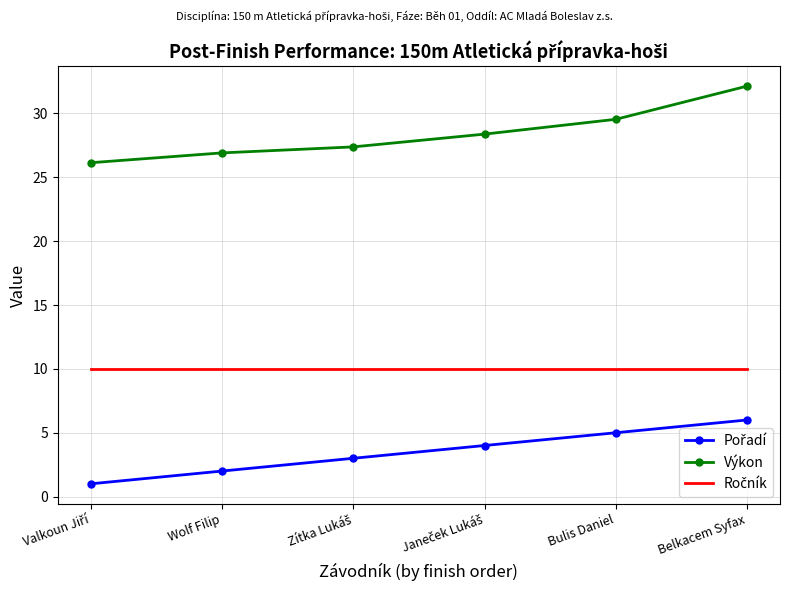

Which series has the largest total across all categories?

Výkon